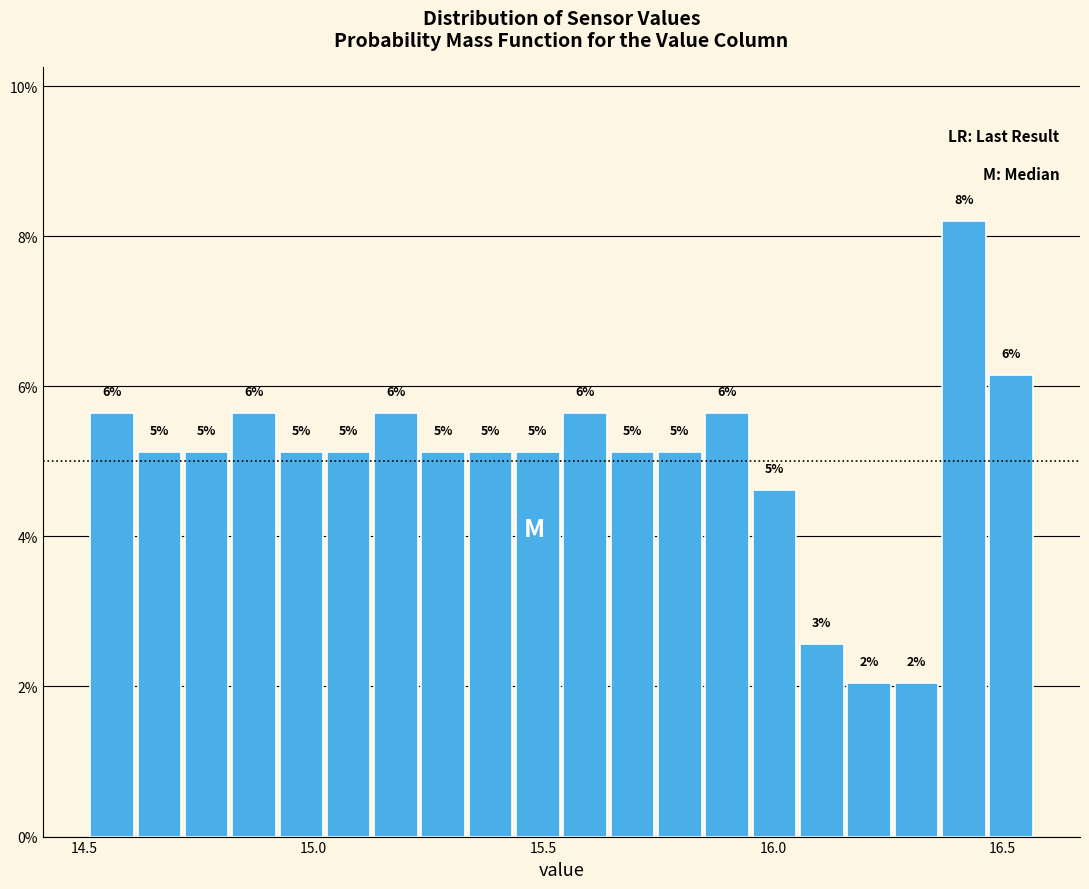

Read against the x-axis, roughly where is the centre of the tallest bar?

16.40